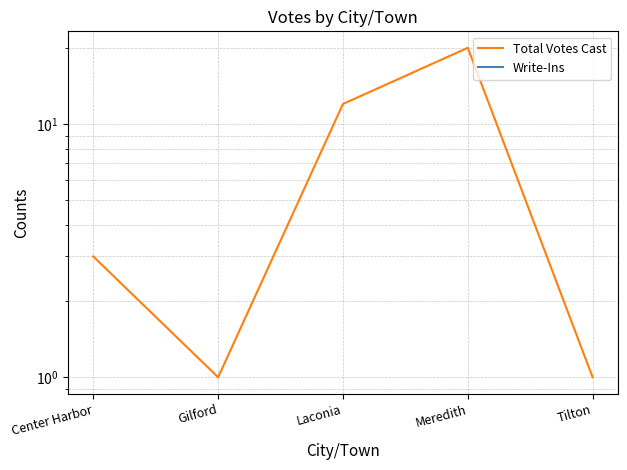

What is the label of the 1st point from the right?

Tilton